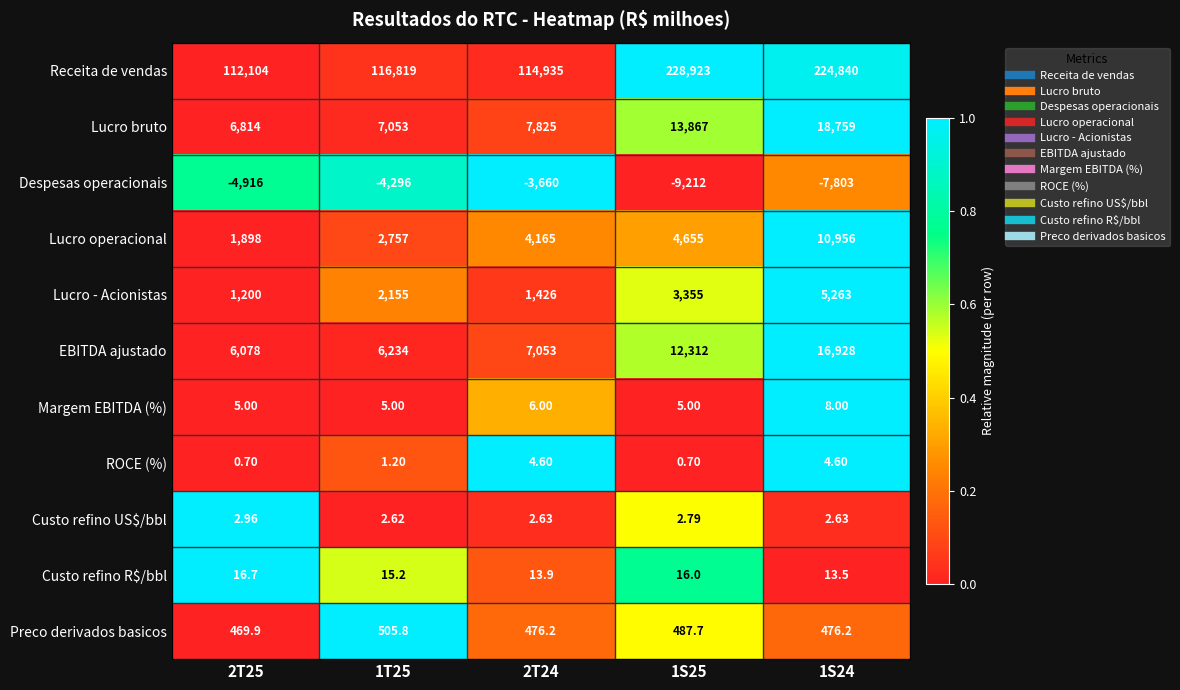

Is the value of Margem EBITDA (%) at 1S25 greater than the value of Despesas operacionais at 1T25?

Yes